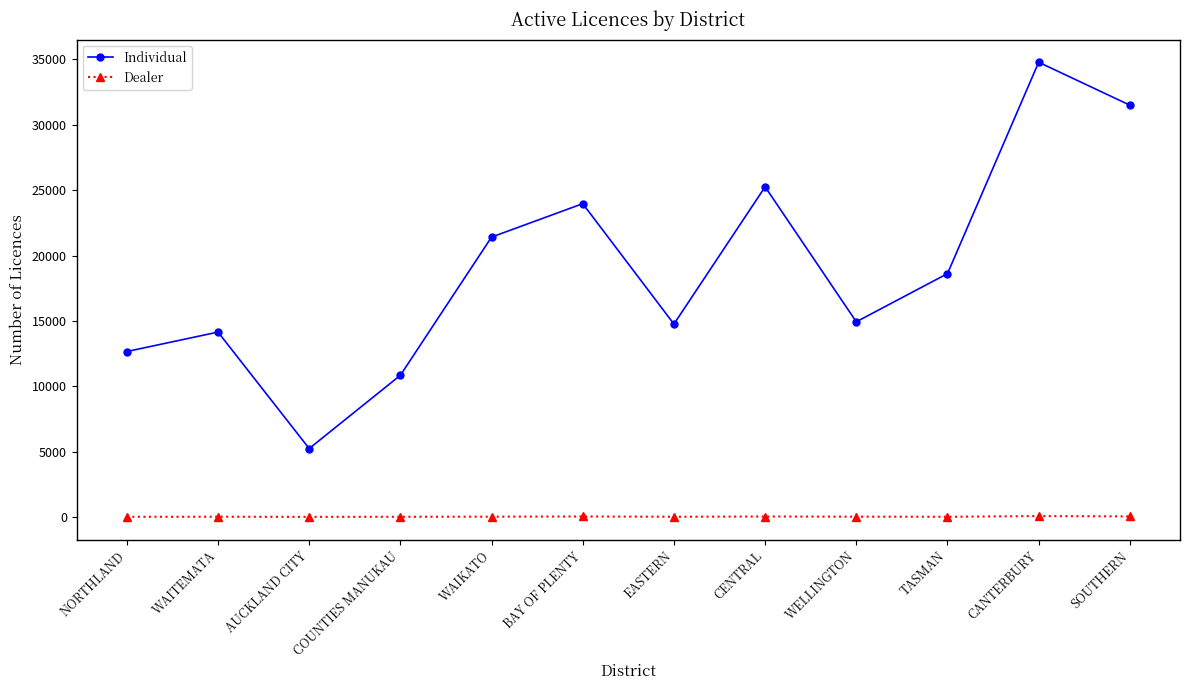

Does the chart display data point markers on the line(s)?

Yes